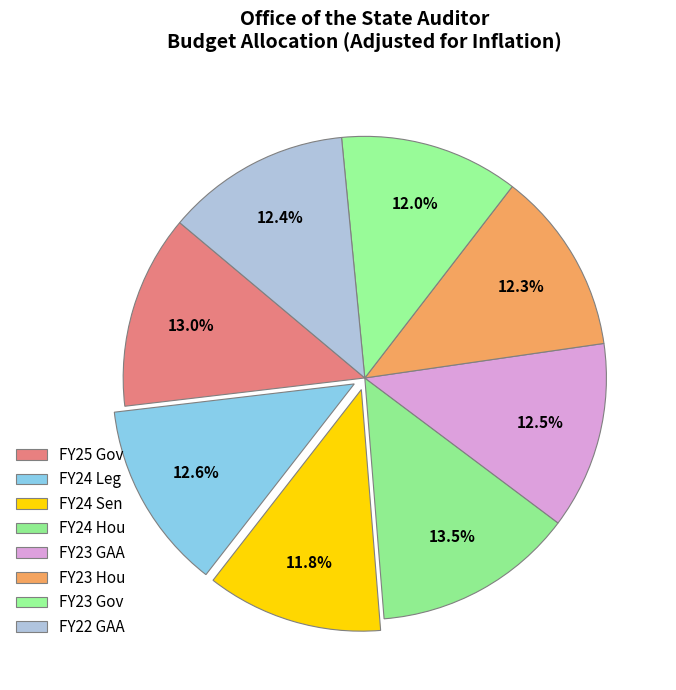

Which slice is the largest?

FY24 Hou